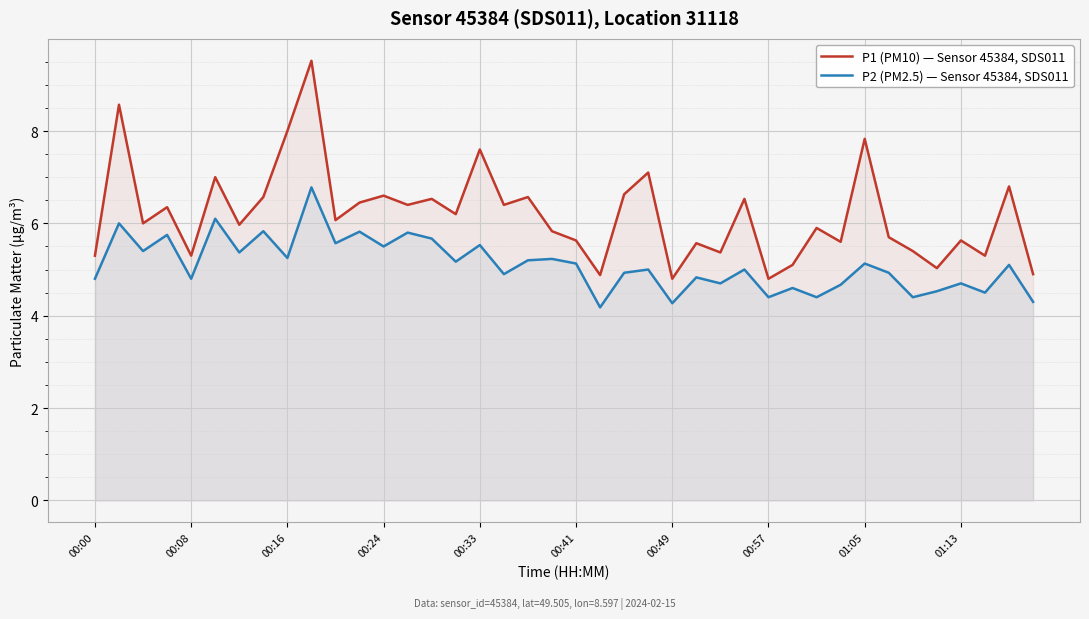

Rank the series by their average value, from lowest to highest.

P2 (PM2.5) — Sensor 45384, SDS011, P1 (PM10) — Sensor 45384, SDS011